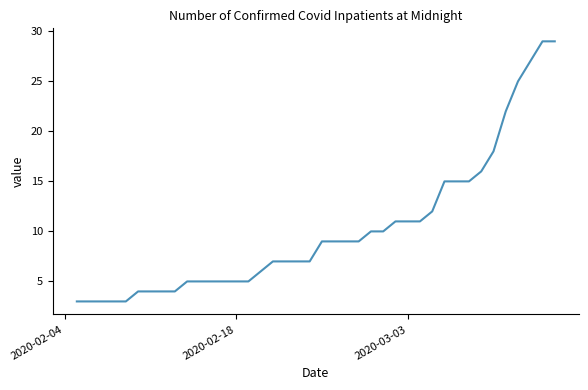

What is the greatest value displayed?

29